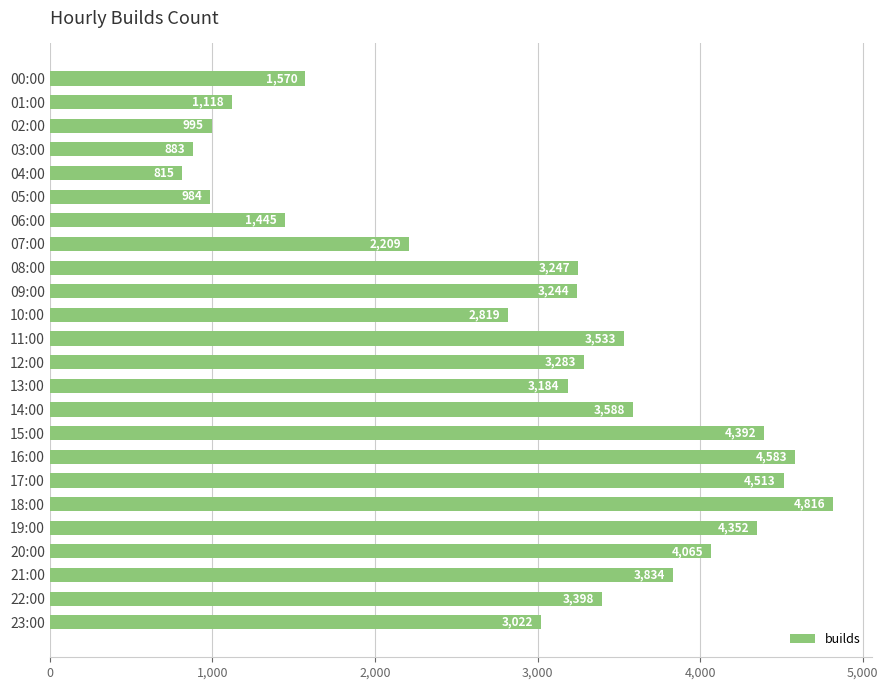

What is the smallest value displayed?

815